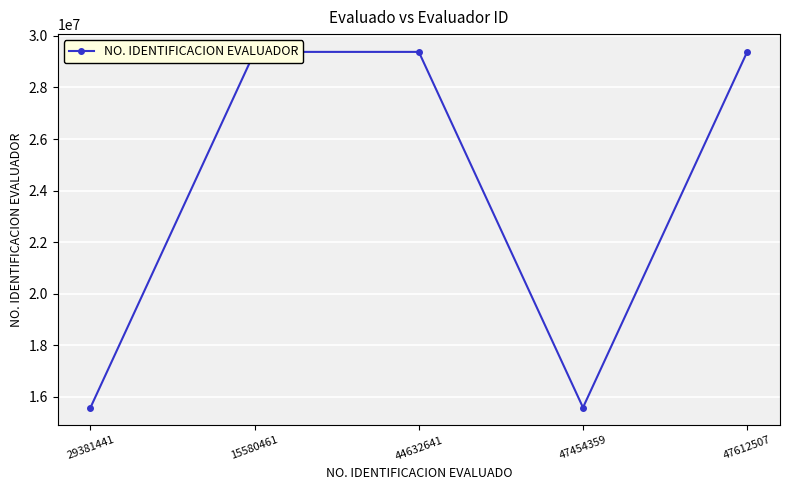

Is it true that the value at 47454359 is 9708285?

False